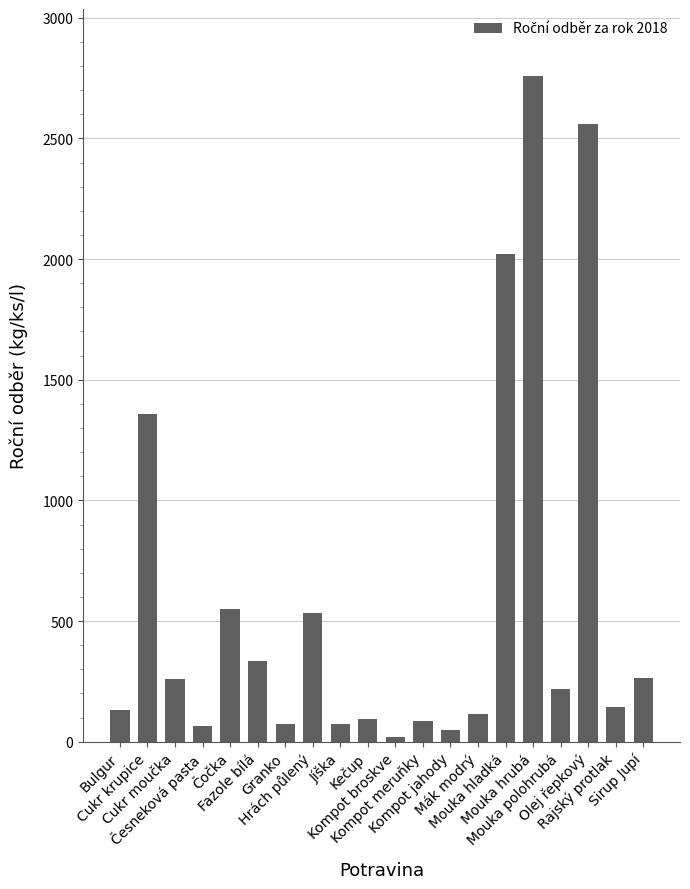

What is the sum of all values?

11715